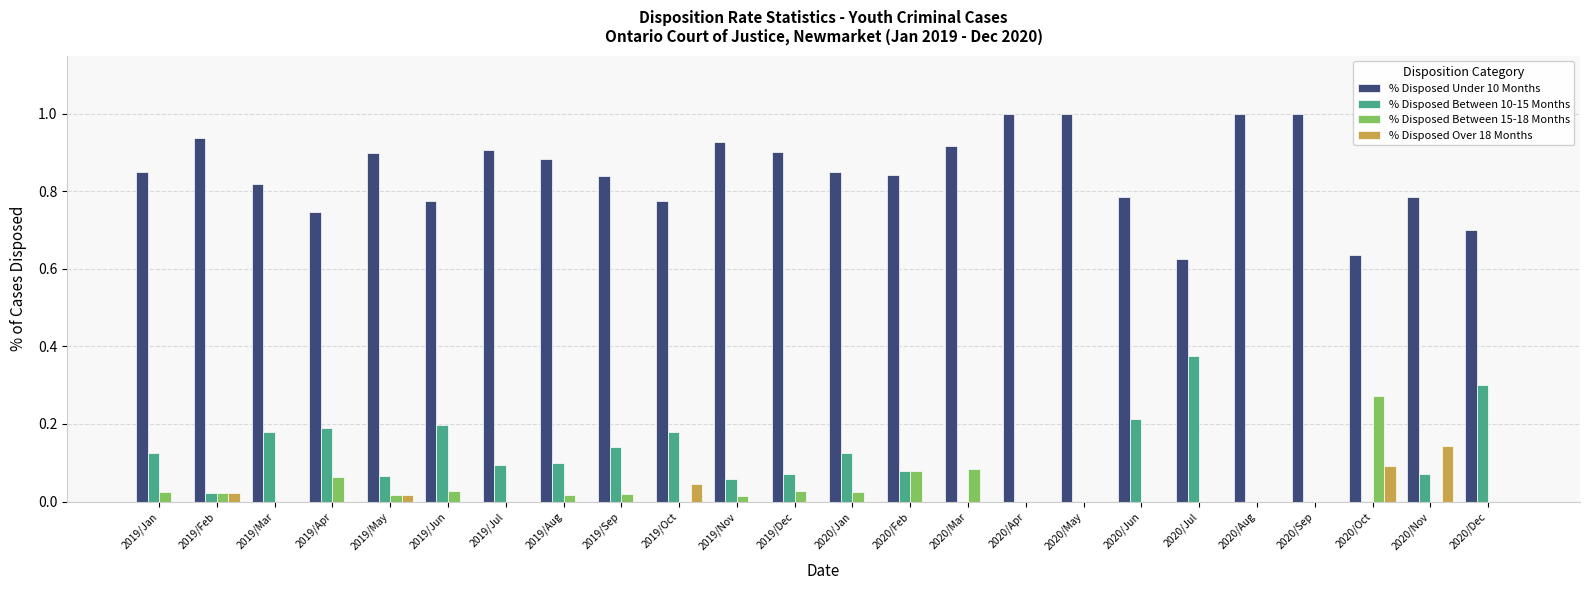

Which series has the largest total across all categories?

% Disposed Under 10 Months